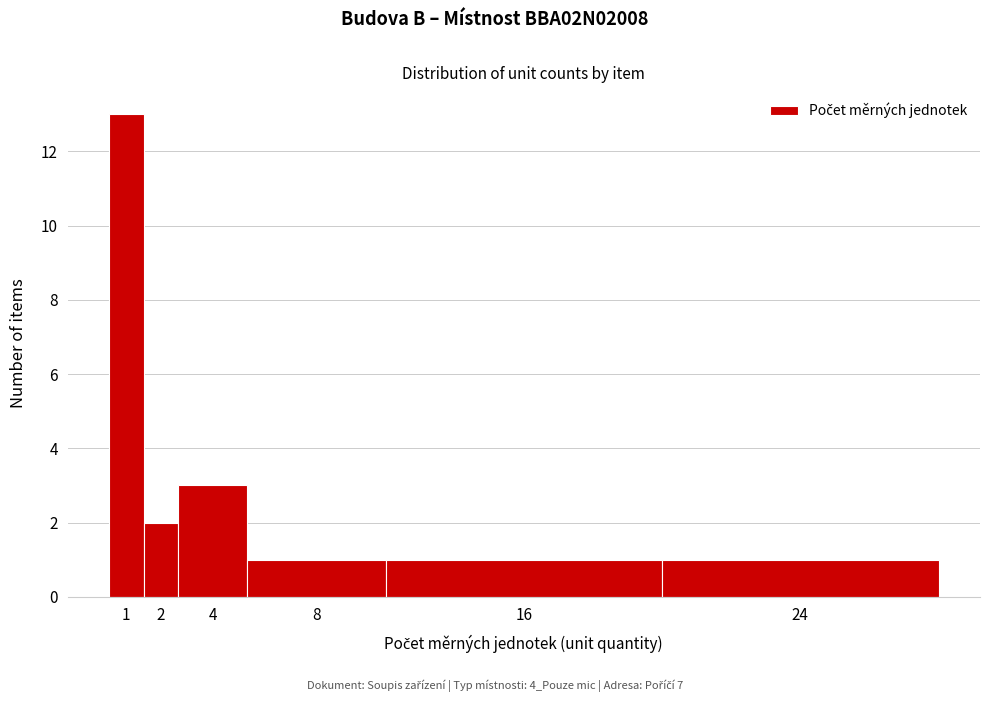

Reading left to right, what are all the values shown in this chart?

1=13	2=2	4=3	8=1	16=1	24=1